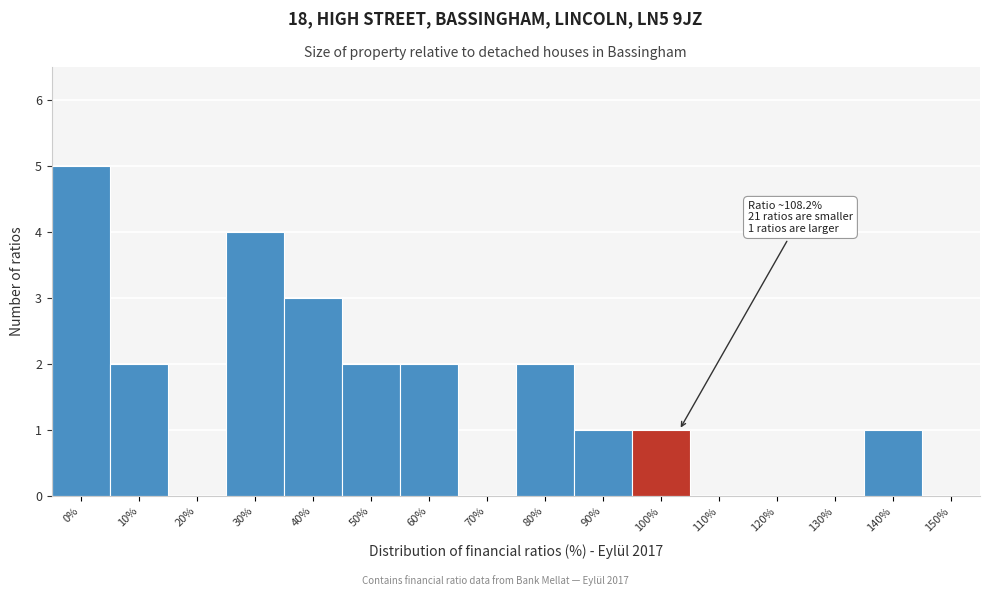

Reading right to left, what are all the values shown in this chart?

150%=0	140%=1	130%=0	120%=0	110%=0	100%=1	90%=1	80%=2	70%=0	60%=2	50%=2	40%=3	30%=4	20%=0	10%=2	0%=5